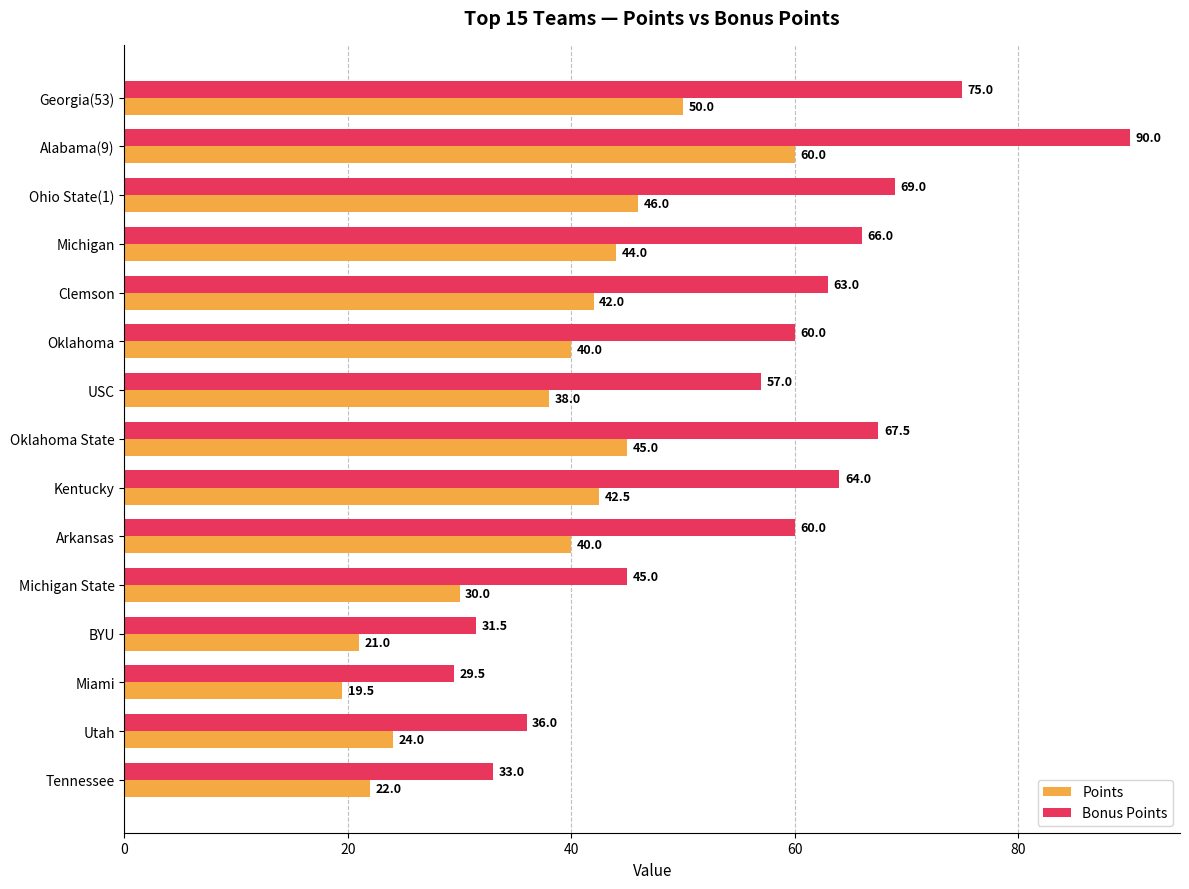

What value does the Points series have at Kentucky?

42.5